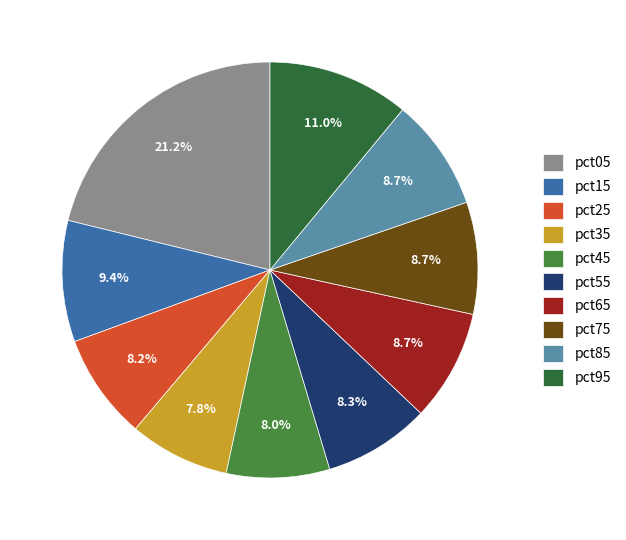

Approximately how many times larger is the value at pct65 compared to pct05?

0.4